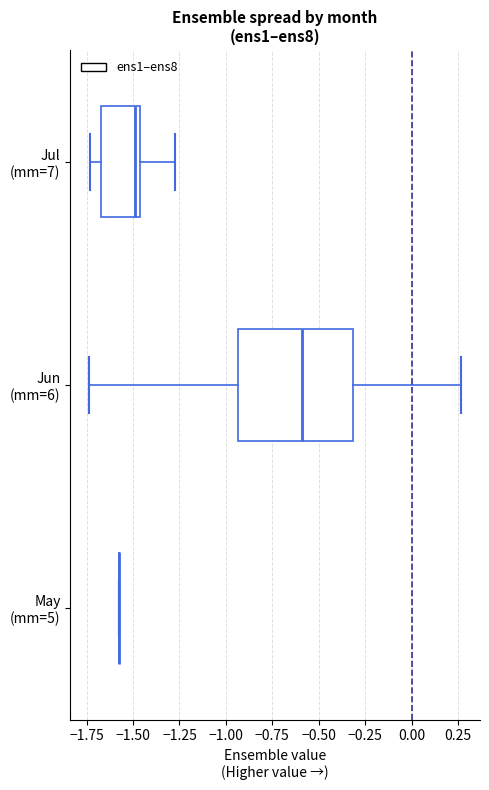

Which box is the widest, from its left edge to its right edge?

Jun (mm=6)